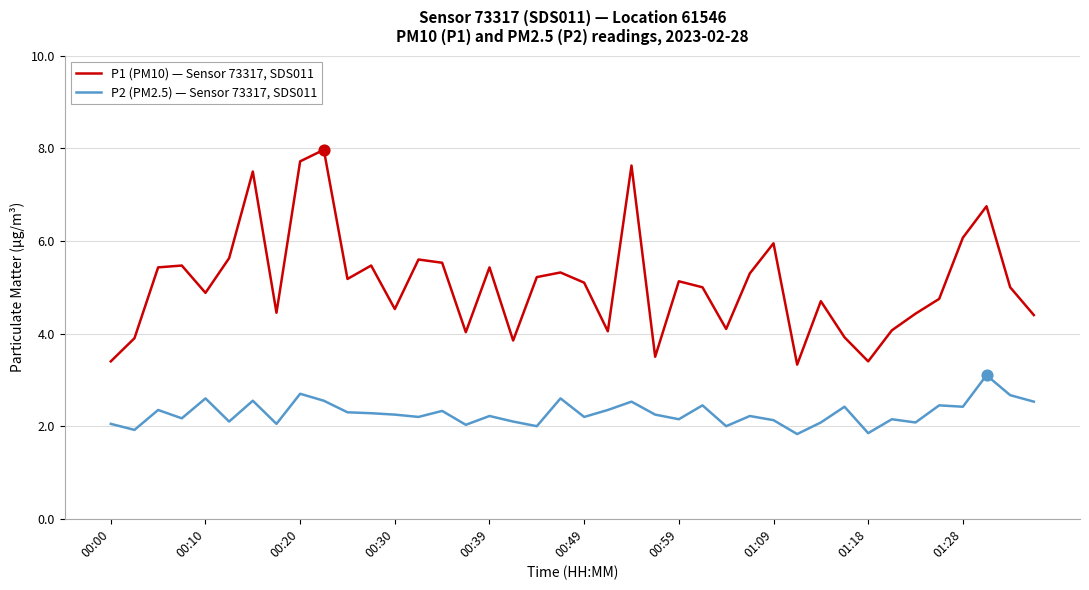

What are all the series names shown in the legend?

P1 (PM10) — Sensor 73317, SDS011, P2 (PM2.5) — Sensor 73317, SDS011